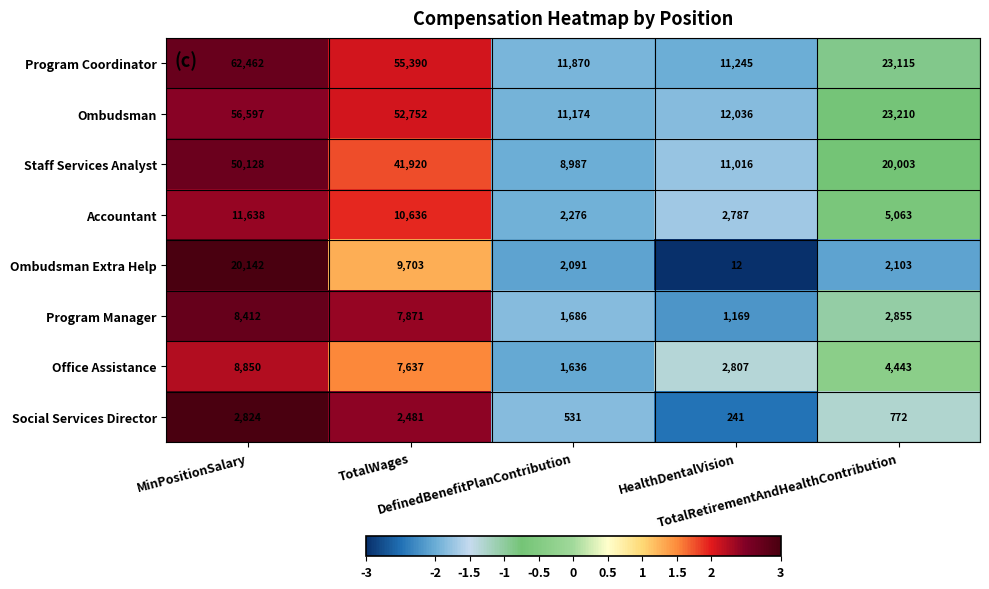

How many data points in Program Manager are less than 2855?

2